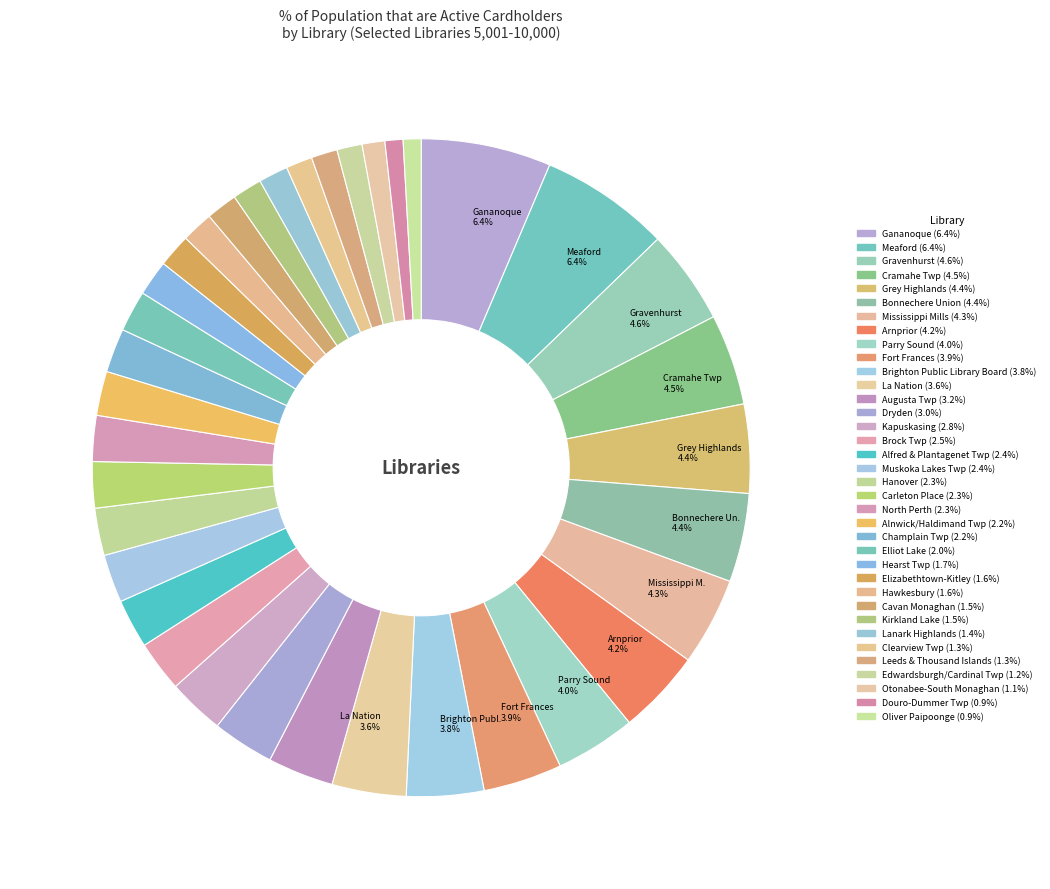

How many slices are in this pie chart?

36